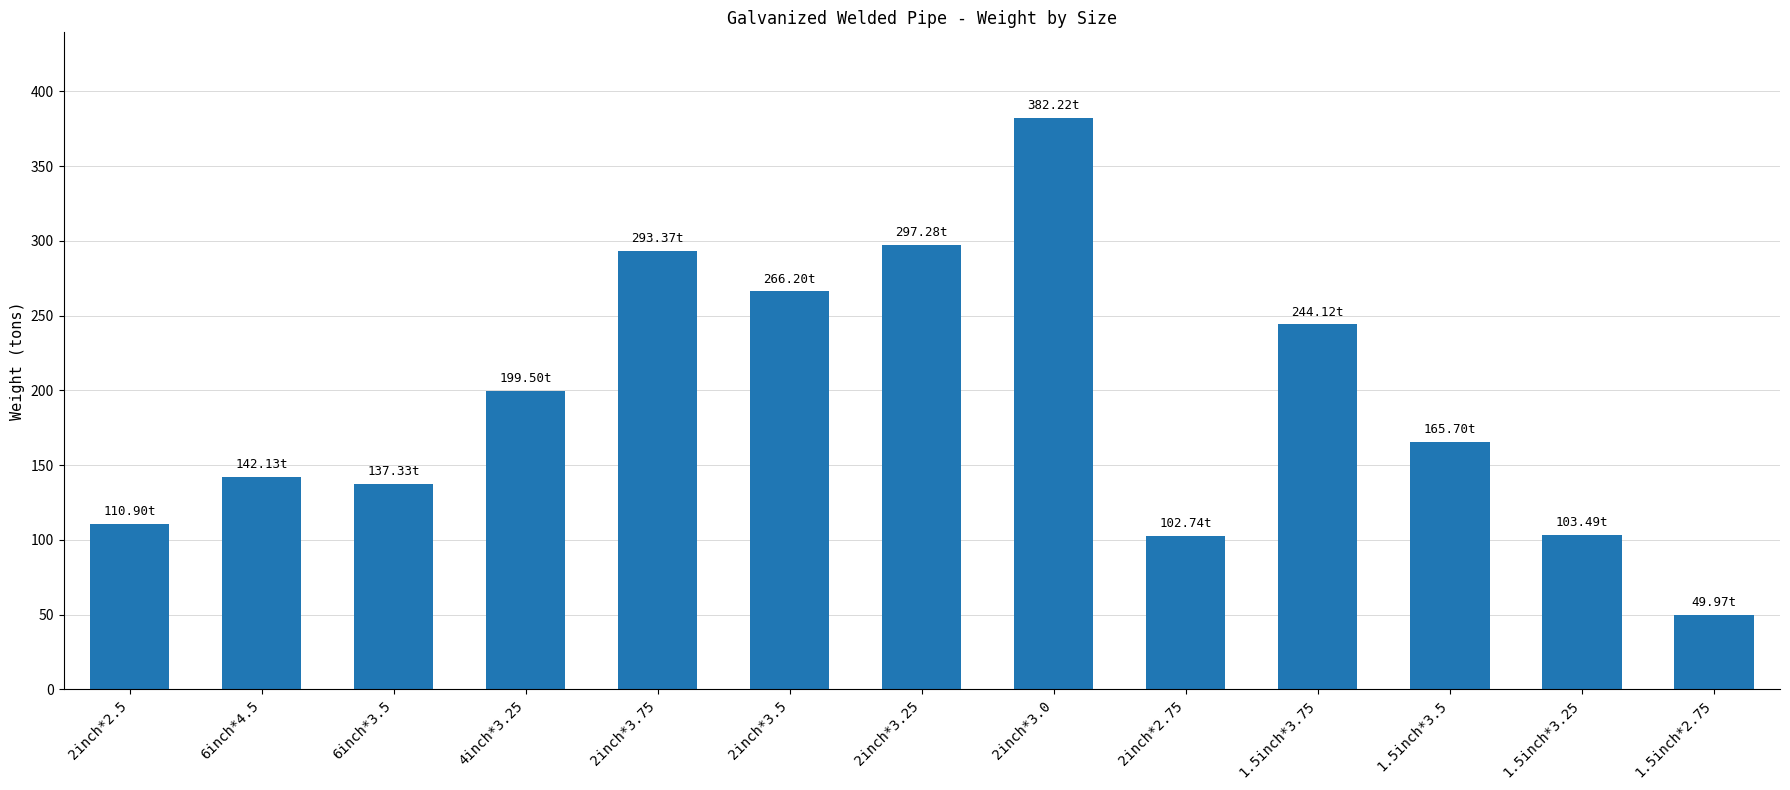

What position from the left is 2inch*2.5?

1